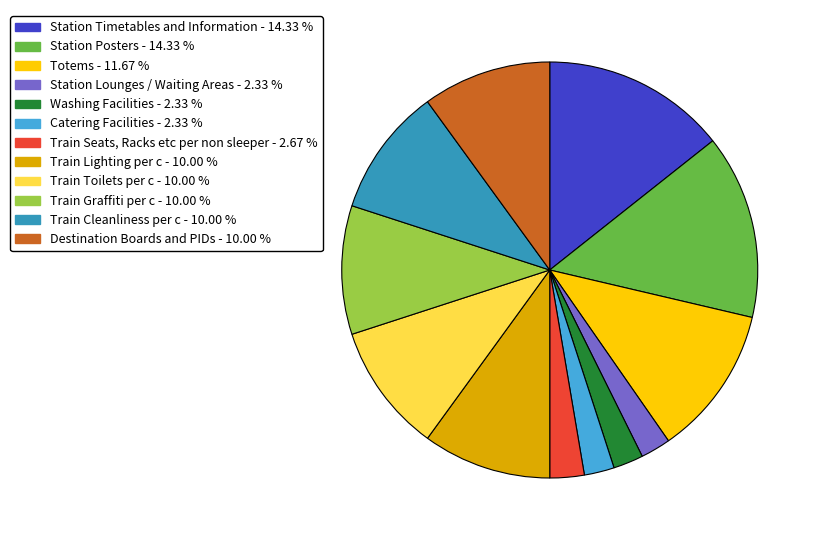

Does any single category account for the majority?

No